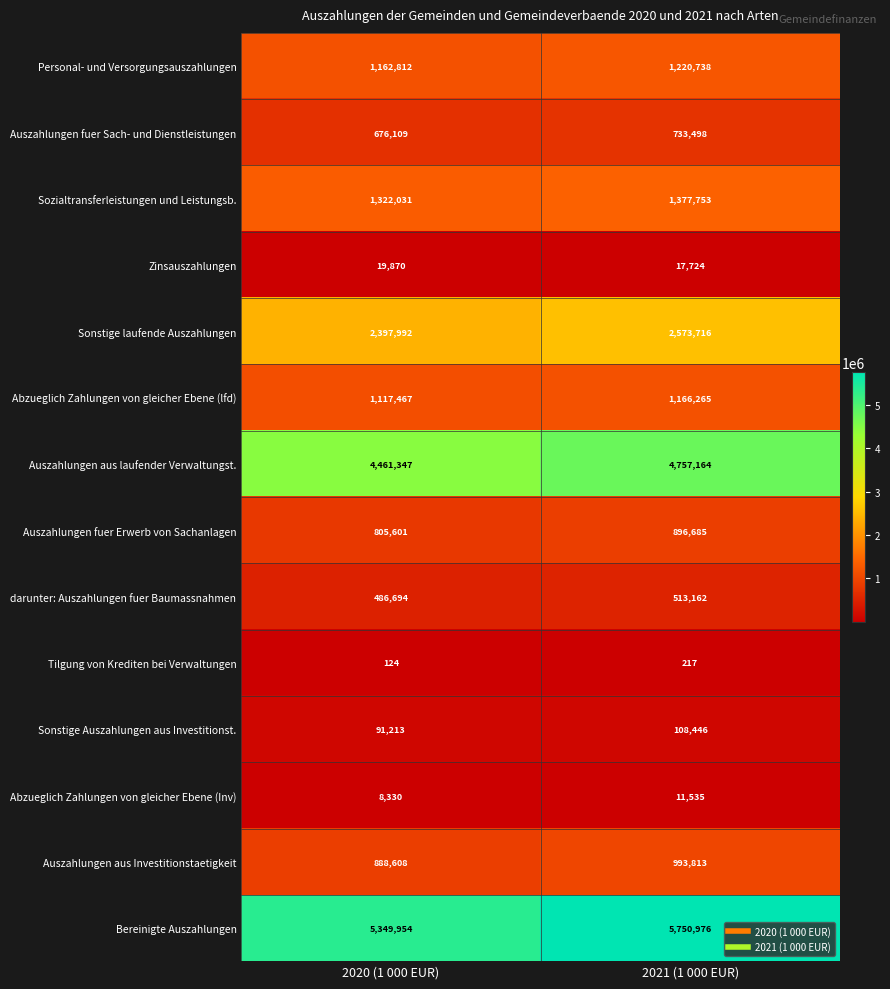

Rank the series by their maximum value, from highest to lowest.

Bereinigte Auszahlungen, Auszahlungen aus laufender Verwaltungst., Sonstige laufende Auszahlungen, Sozialtransferleistungen und Leistungsb., Personal- und Versorgungsauszahlungen, Abzueglich Zahlungen von gleicher Ebene (lfd), Auszahlungen aus Investitionstaetigkeit, Auszahlungen fuer Erwerb von Sachanlagen, Auszahlungen fuer Sach- und Dienstleistungen, darunter: Auszahlungen fuer Baumassnahmen, Sonstige Auszahlungen aus Investitionst., Zinsauszahlungen, Abzueglich Zahlungen von gleicher Ebene (Inv), Tilgung von Krediten bei Verwaltungen